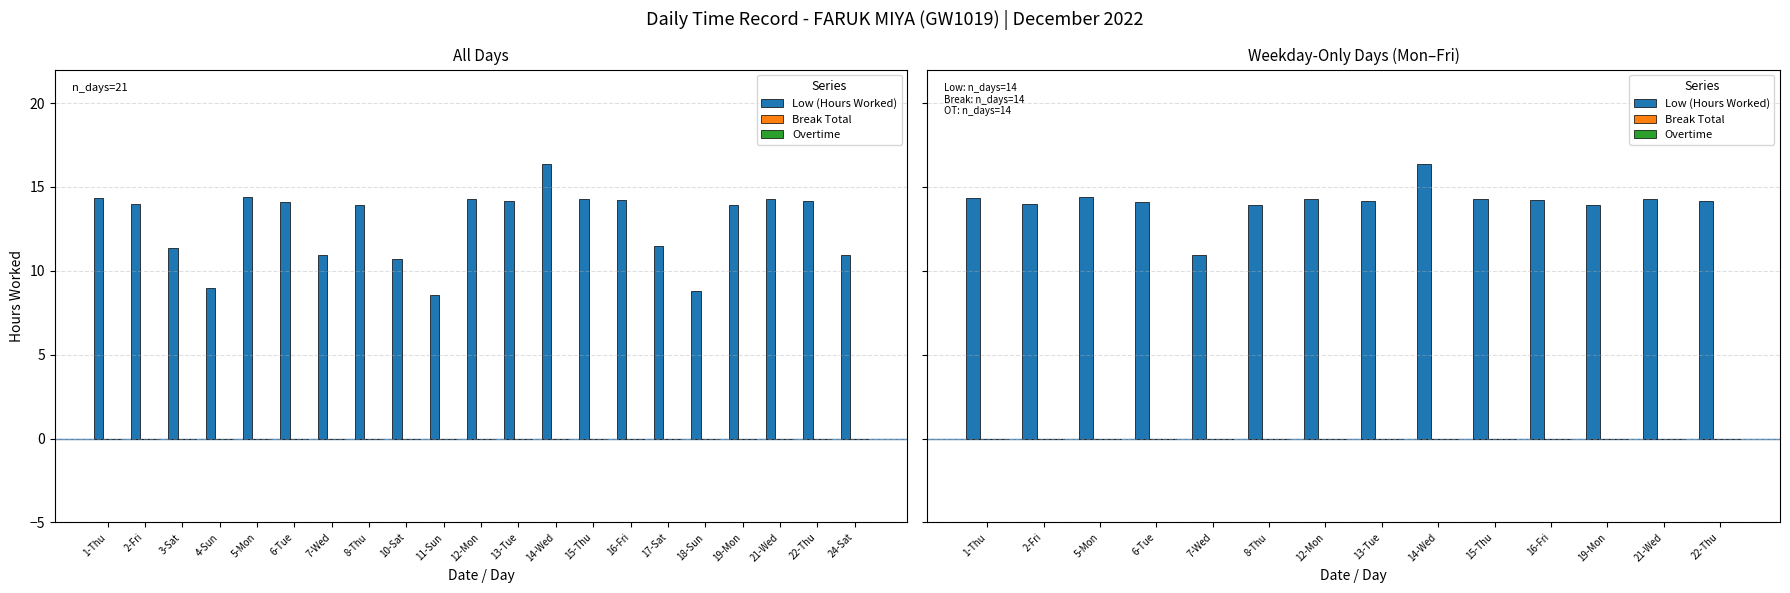

At how many categories does at least one series exceed 6?

14